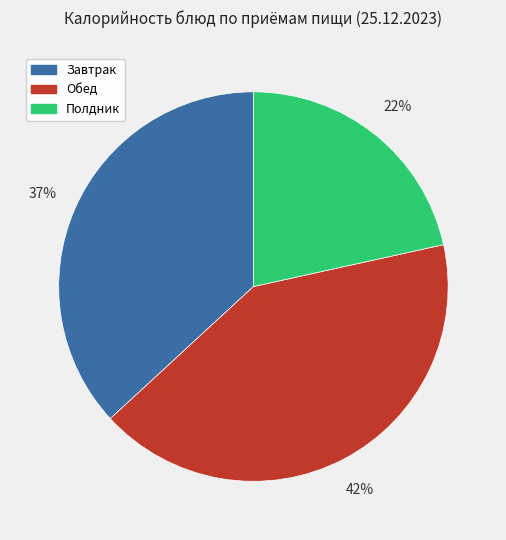

How many slices are in this pie chart?

3